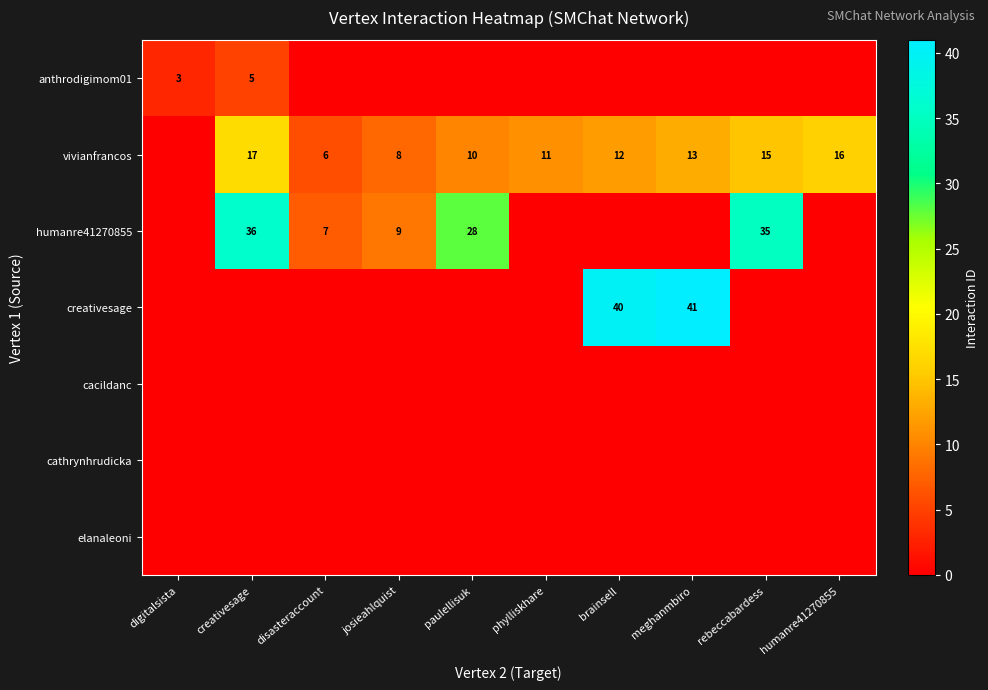

Is it true that creativesage equals 40 at brainsell?

True